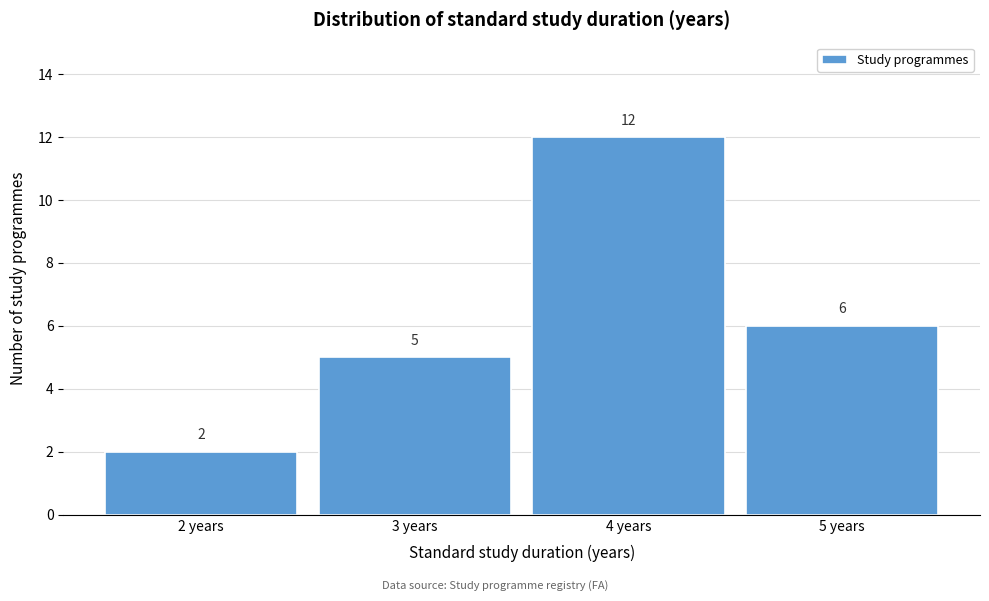

Reading left to right, what are all the values shown in this chart?

2	5	12	6